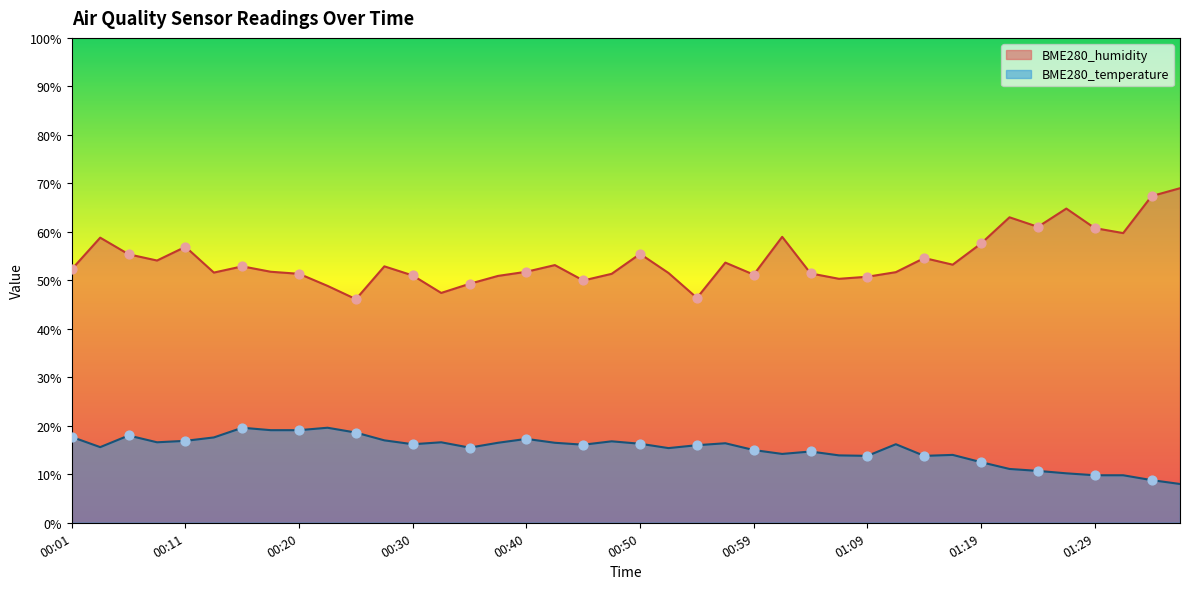

Which series reaches the maximum Y coordinate?

BME280_humidity